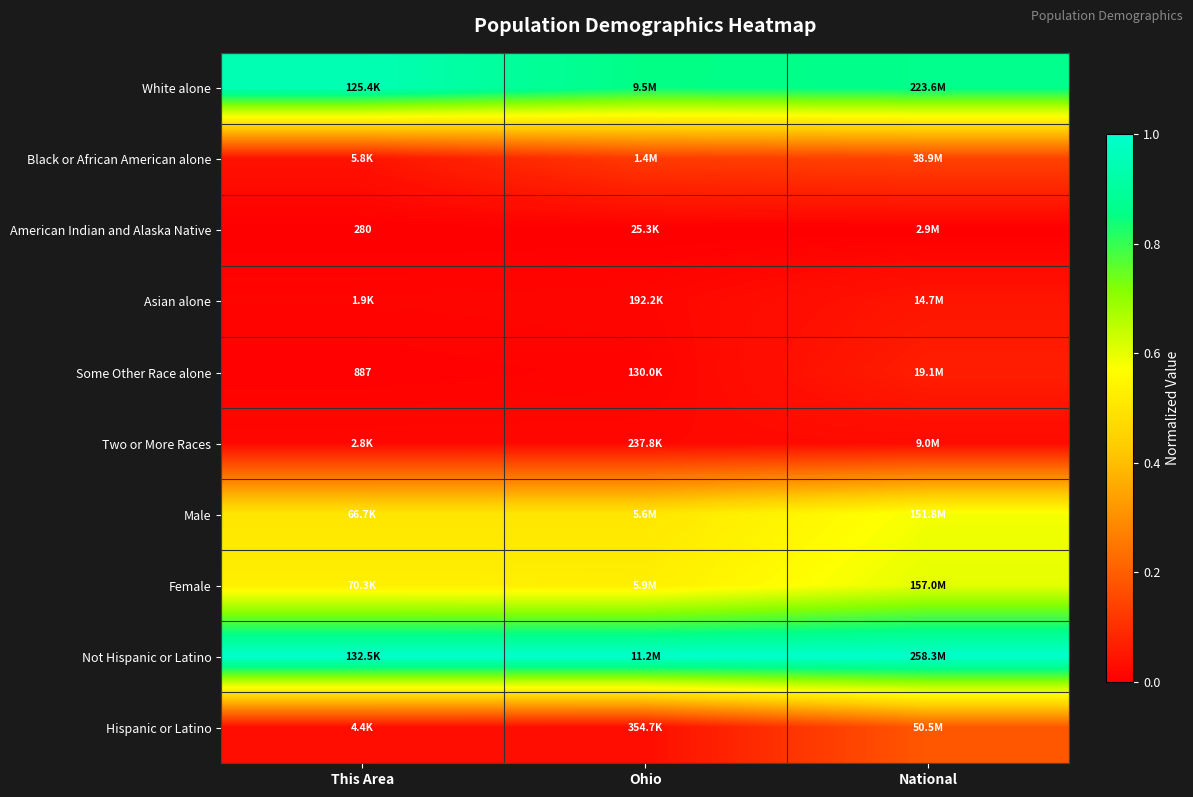

Which category has the highest value in the Some Other Race alone series?

National